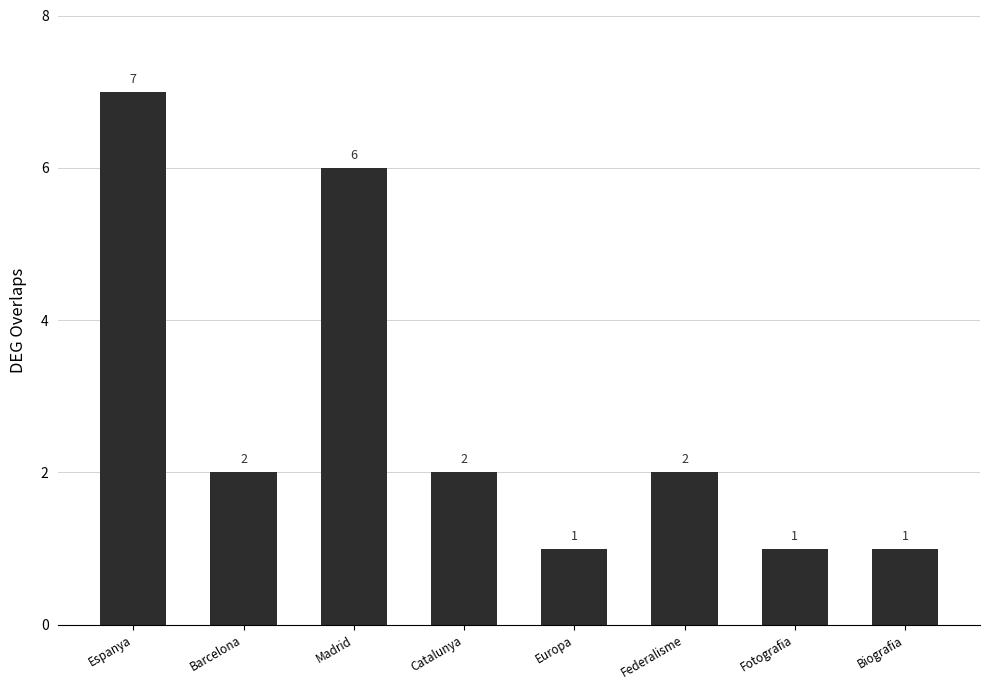

How many bars are there in total?

8